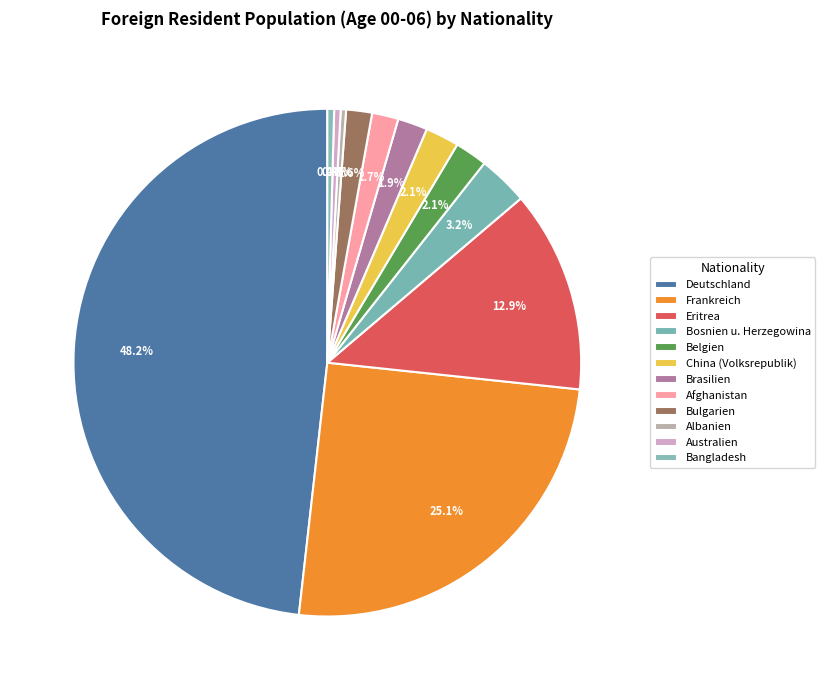

How many segments does this pie chart have?

12